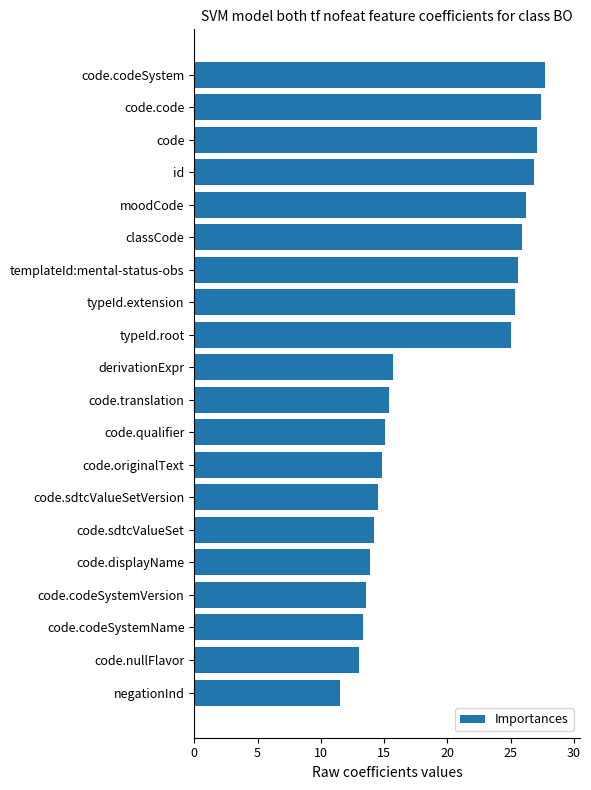

What is the label of the 15th bar from the bottom?

classCode